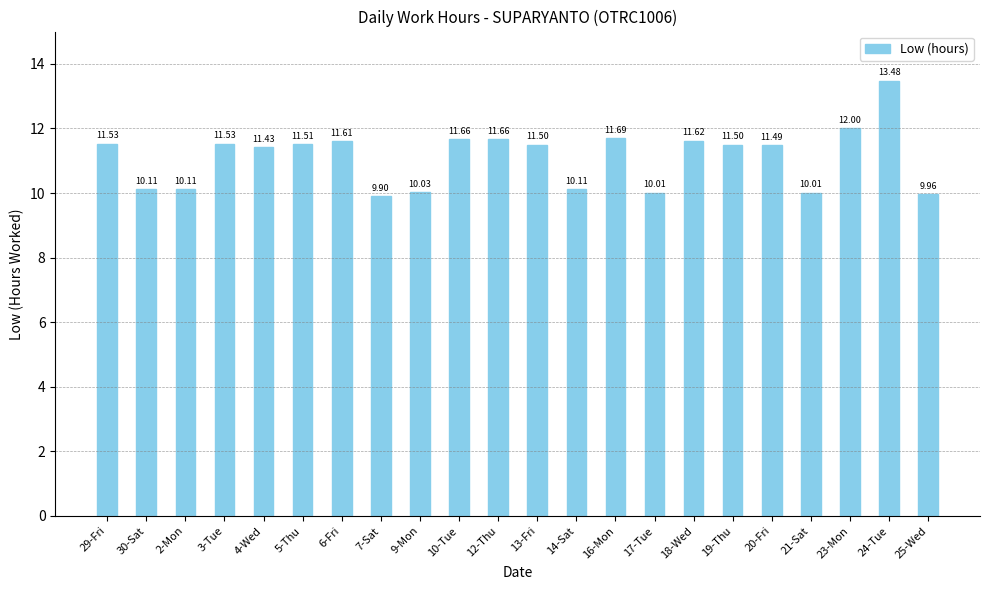

Where is the data nearest to the value 11?

4-Wed